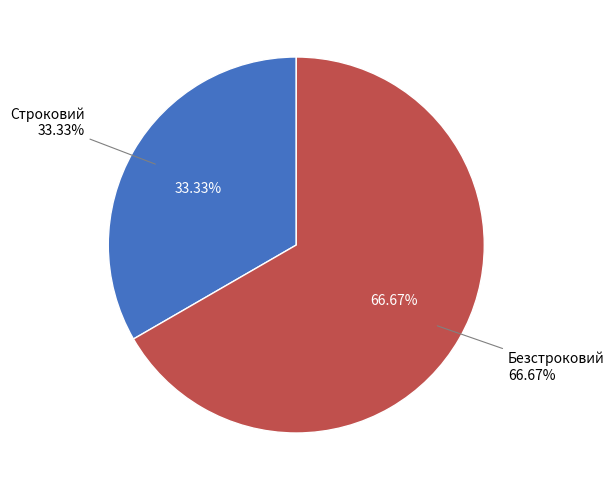

To the nearest percent, what is the difference between the largest and smallest slice percentages?

33%